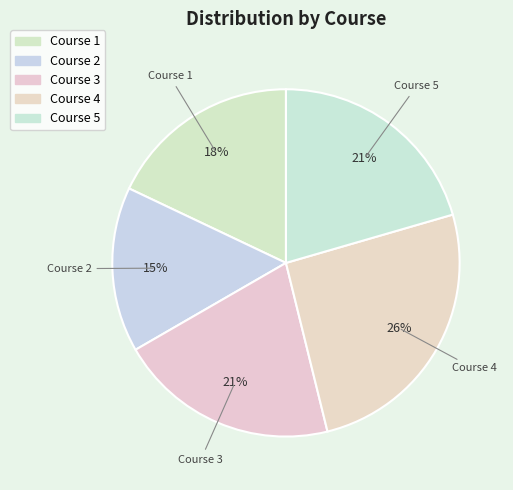

What is the smallest slice in the pie chart?

2